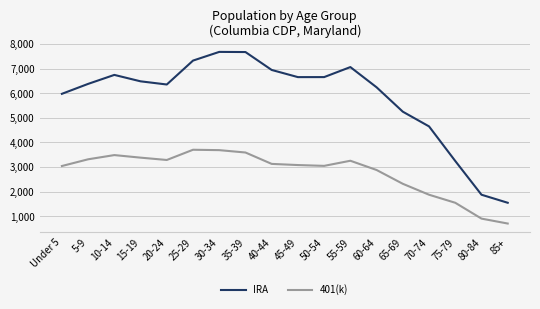

List the series in order of their overall mean, highest first.

IRA, 401(k)